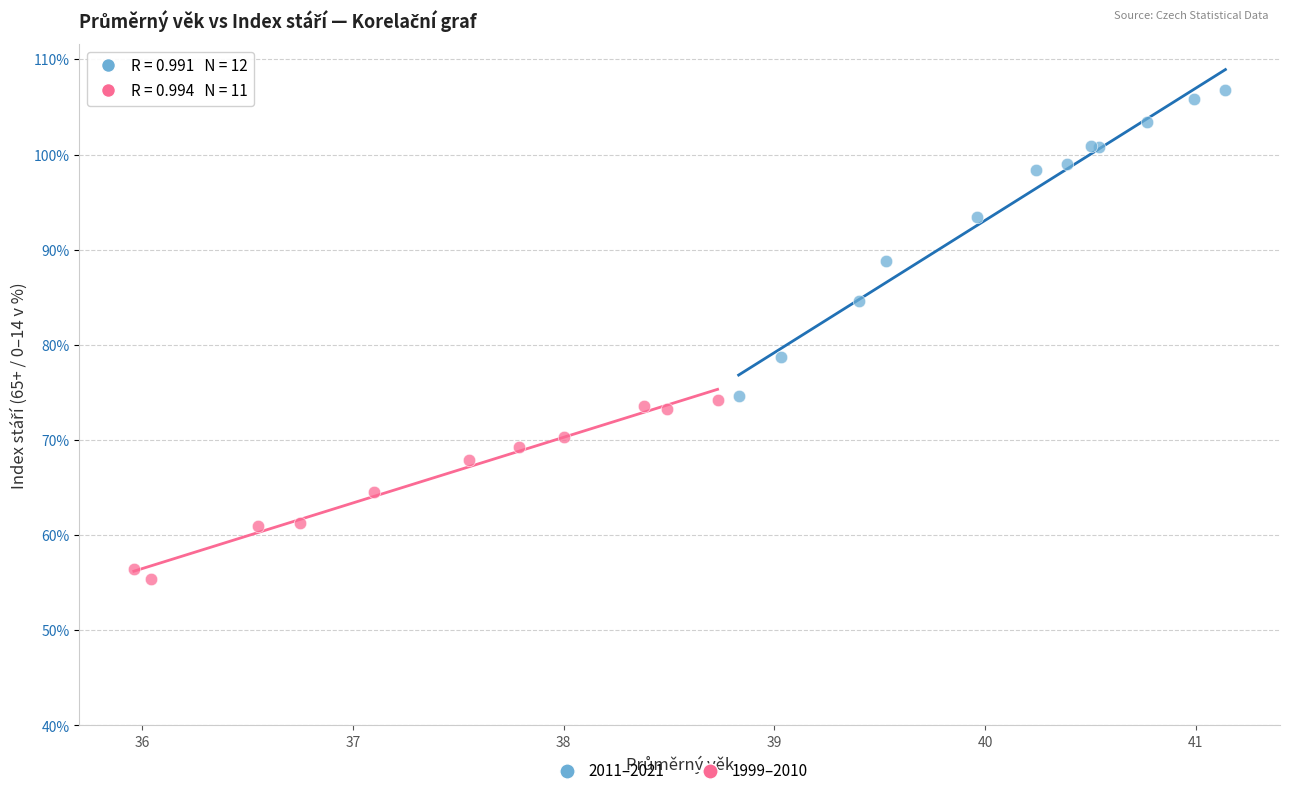

Which series has the widest spread of Y values?

2011–2021